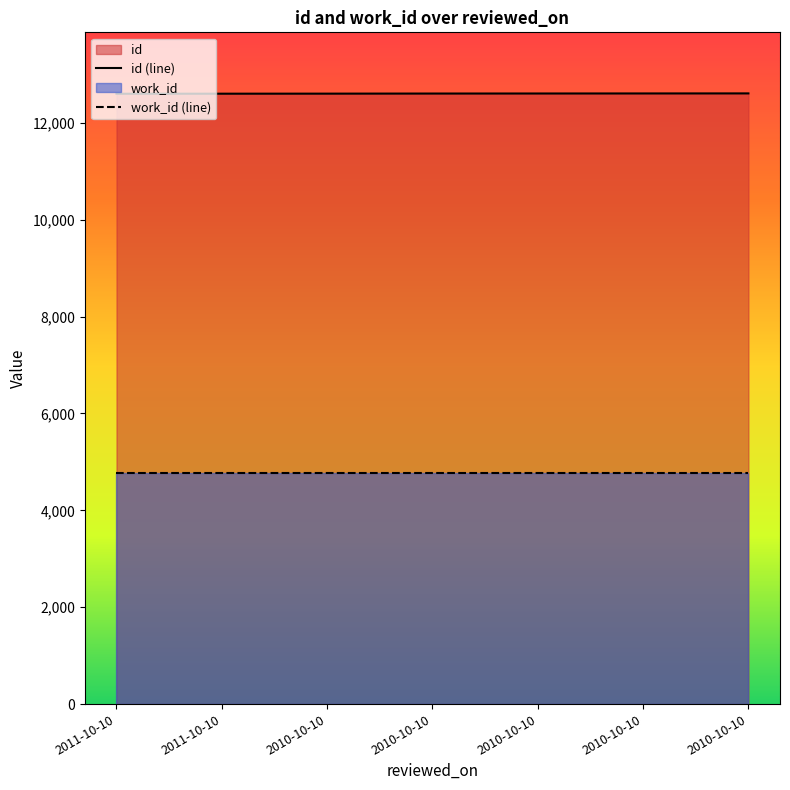

What is the difference between the maximum and minimum values?

7